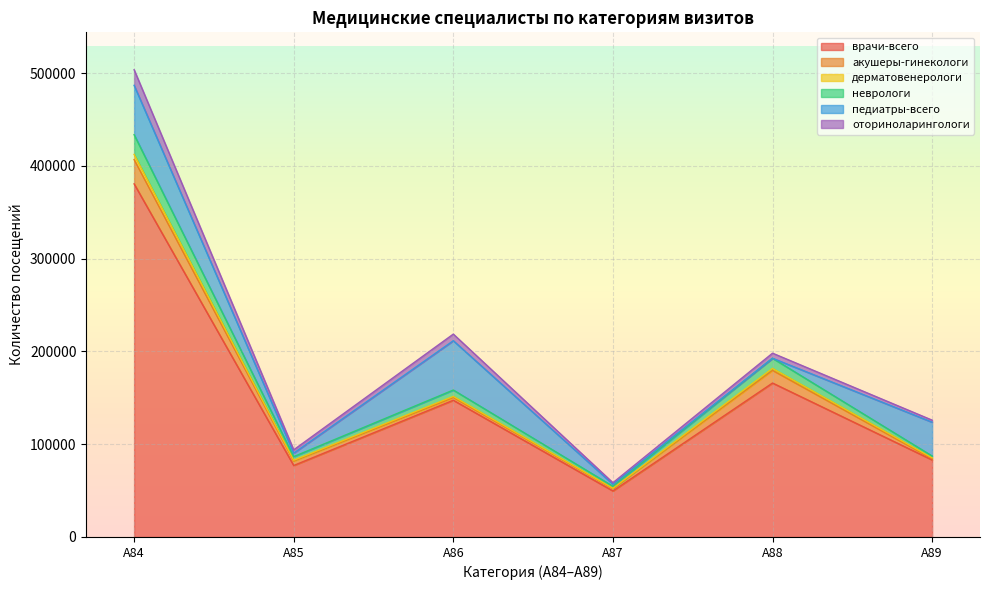

True or false: дерматовенерологи and врачи-всего intersect in this chart.

False